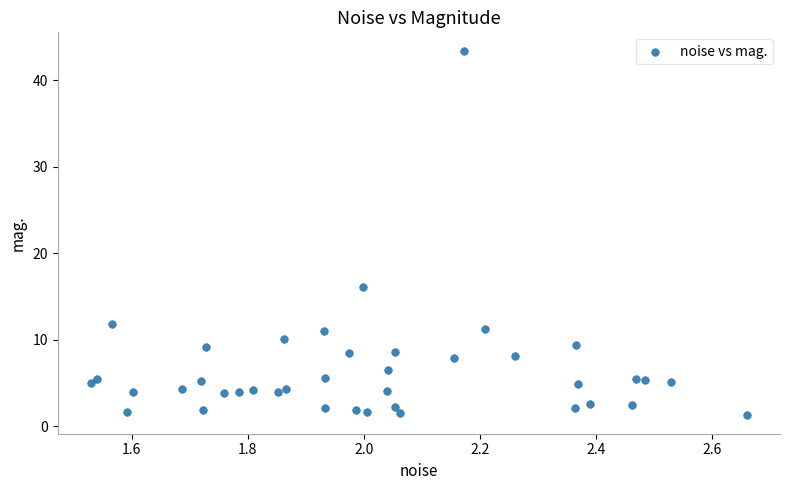

What Y value in the scatter plot is closest to 22?

16.1